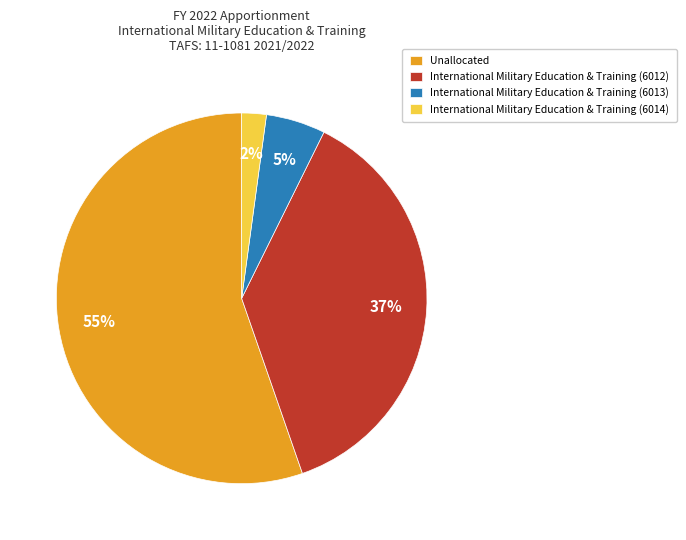

What percentage is the International Military Education & Training (6014) slice, to the nearest percent?

2%